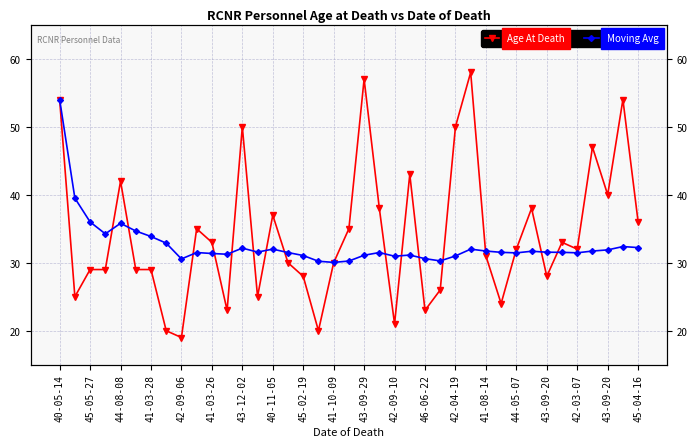

How many intersections are there between Moving Avg and Age At Death?

17